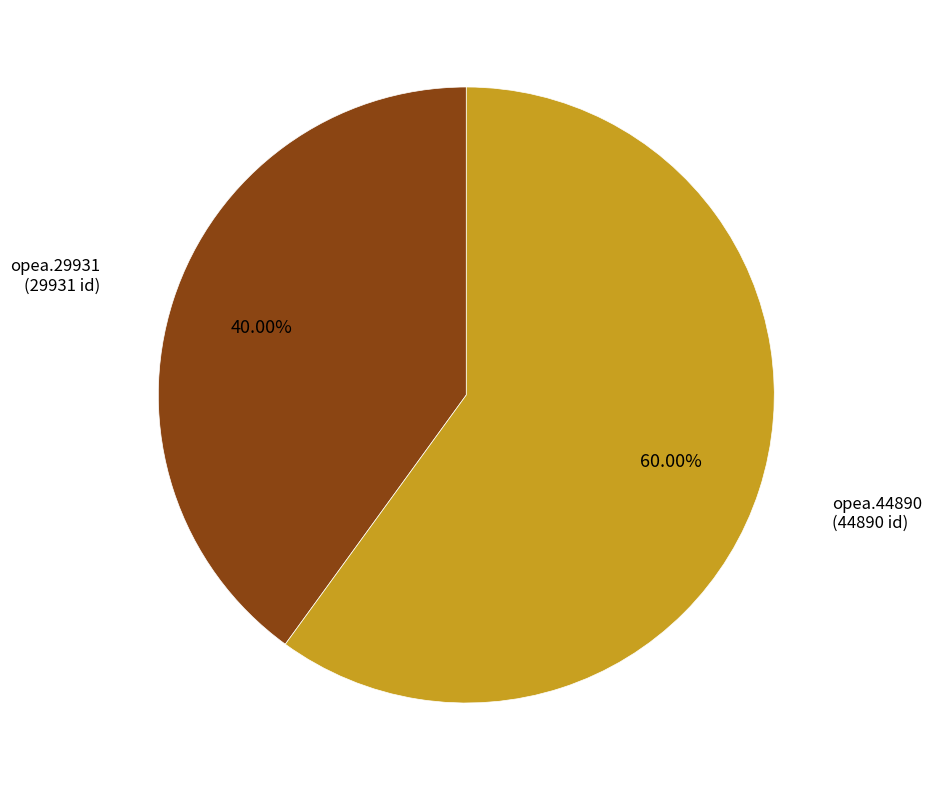

Is there any slice that represents more than half of the pie?

Yes